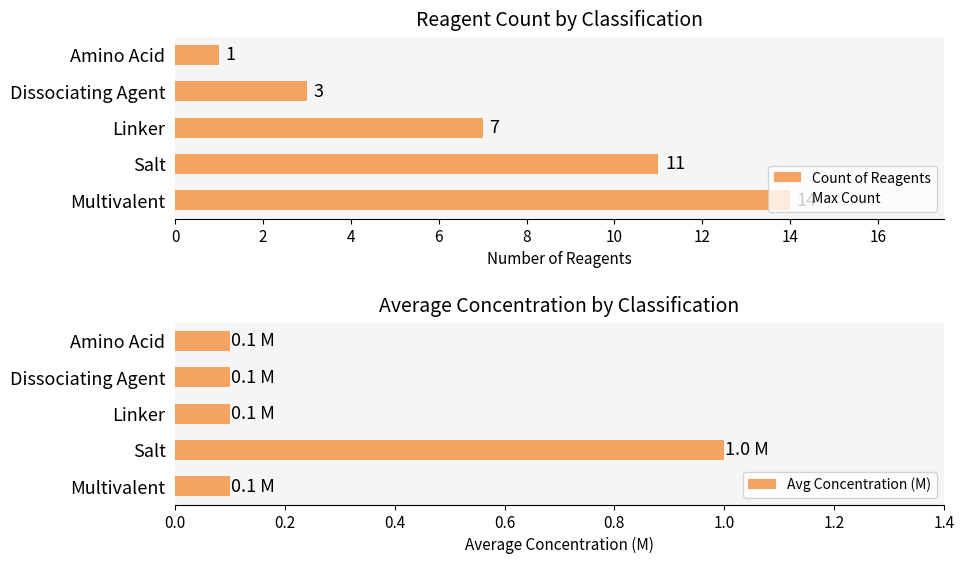

Is it true that Count of Reagents equals 11 at Salt?

True